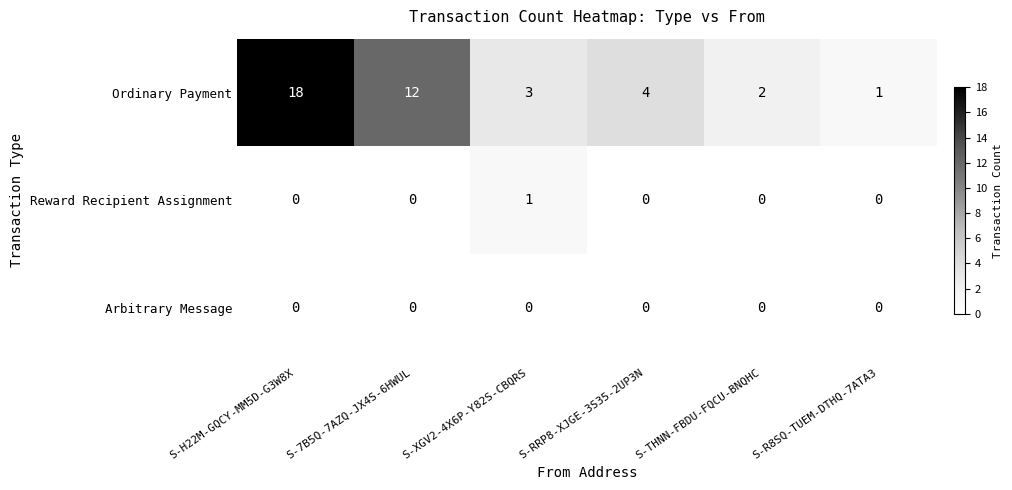

What is the spread (max minus min) of values at S-H22M-GQCY-MM5D-G3W8X?

18